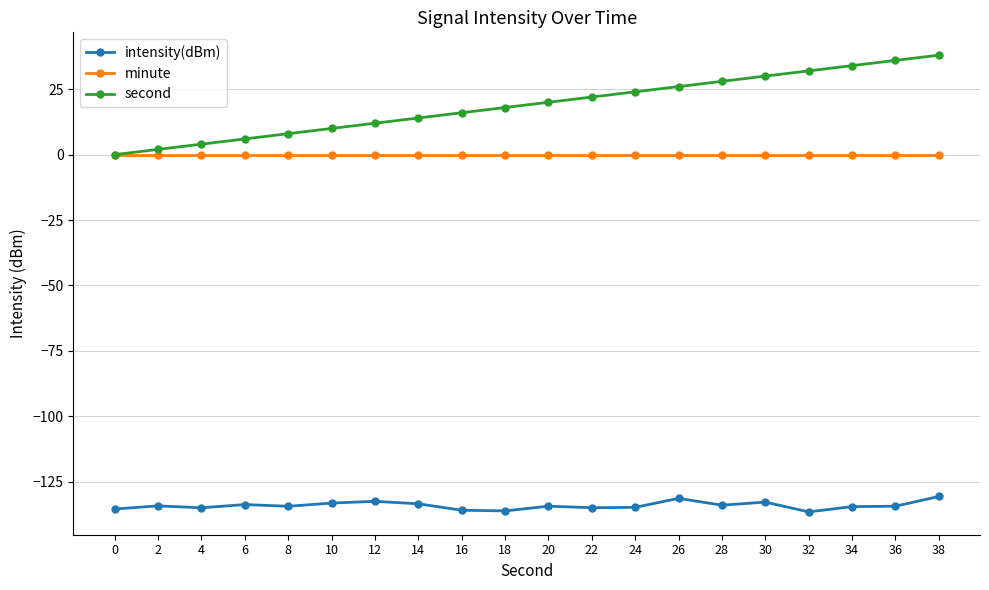

True or false: intensity(dBm) has more than 1 interior local peaks.

True